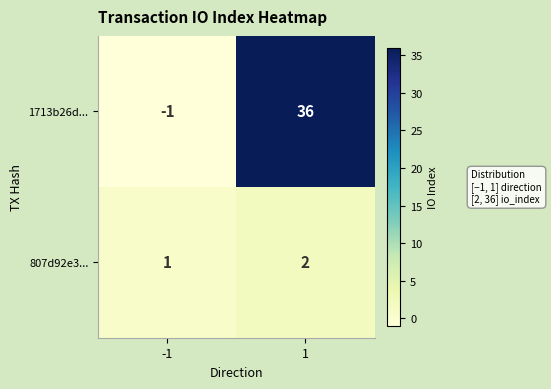

What is the sum of all 1713b26d... values?

35